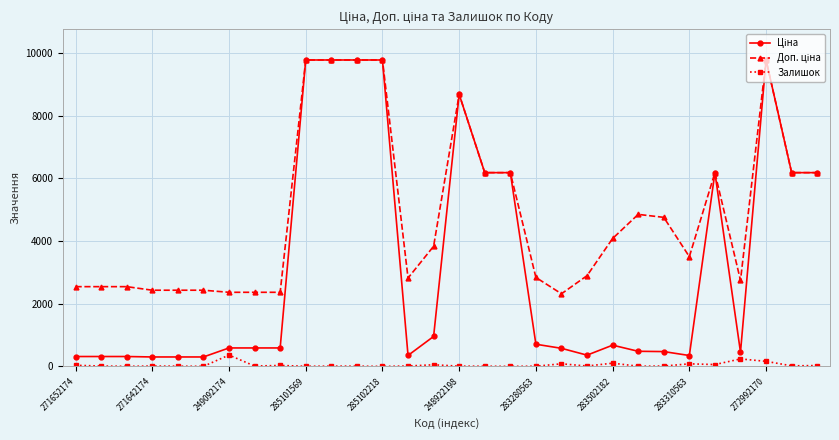

At how many categories does at least one series exceed 9227?

5